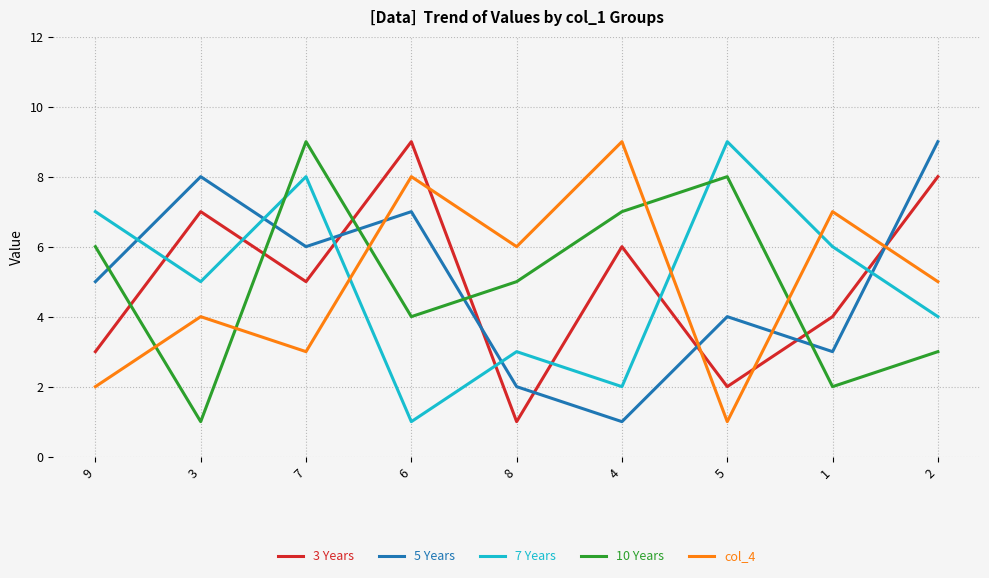

At 4, list the series in order from smallest to largest.

5 Years, 7 Years, 3 Years, 10 Years, col_4